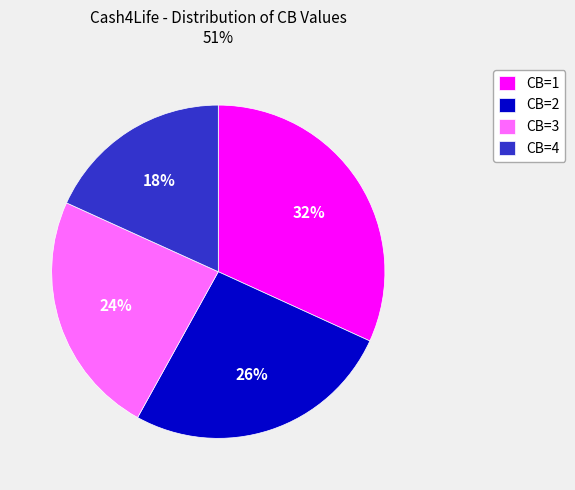

What is the ratio of the value at CB=3 to the value at CB=2?

0.9